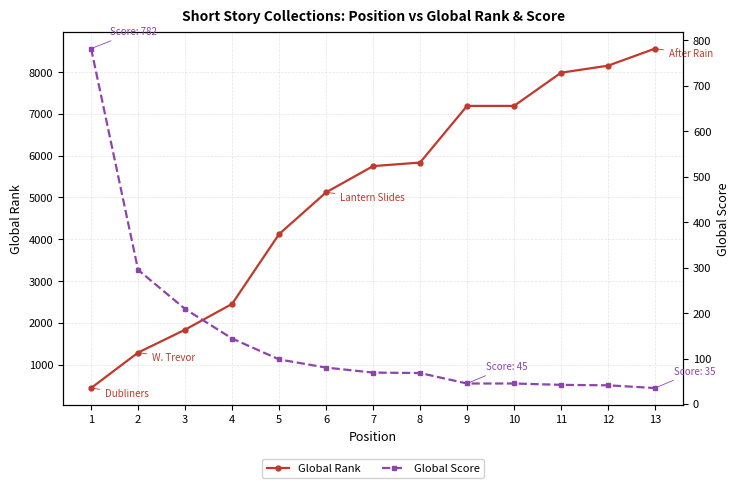

Which series ends up on top after the final intersection of Global Rank and Global Score?

Global Rank